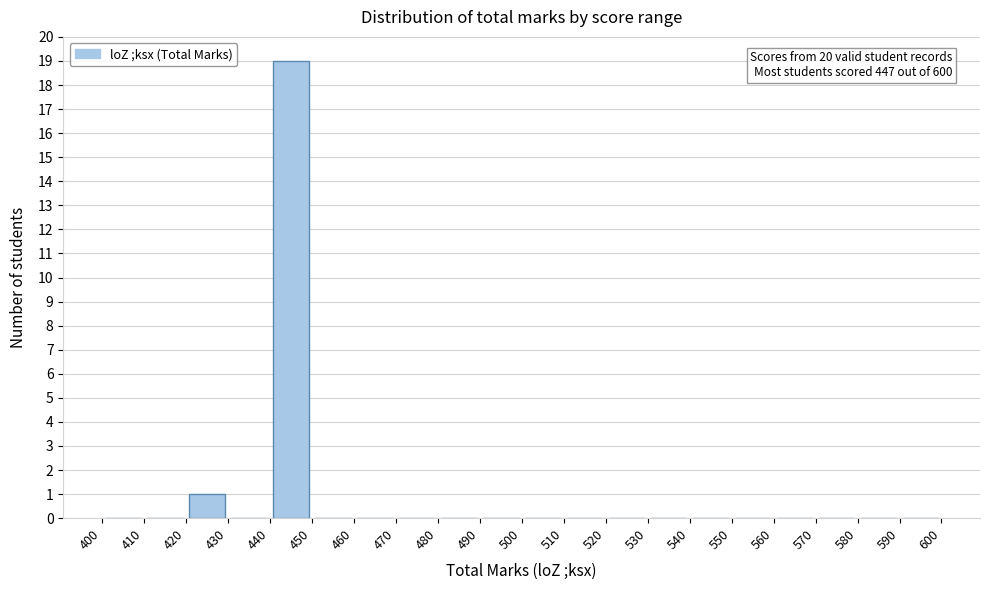

Which range on the x-axis has the tallest bar?

440 to 450